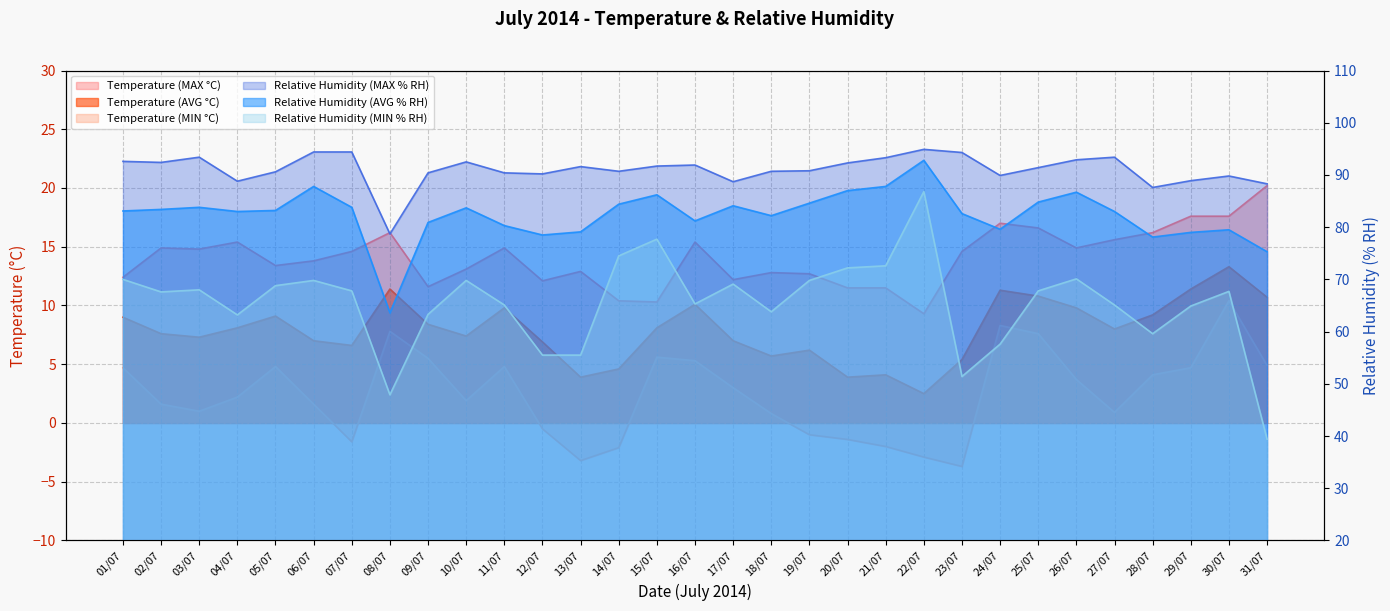

What is the total value across all series at 30/07?

278.3